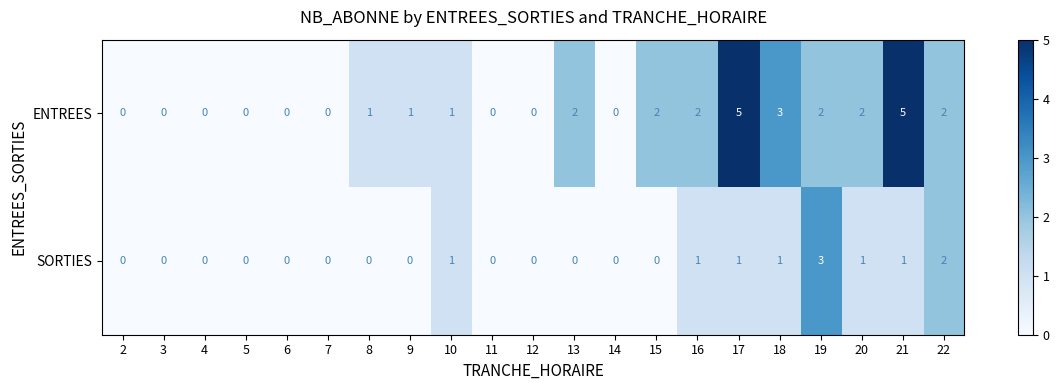

Between 5 and 17, which series saw the biggest shift?

ENTREES